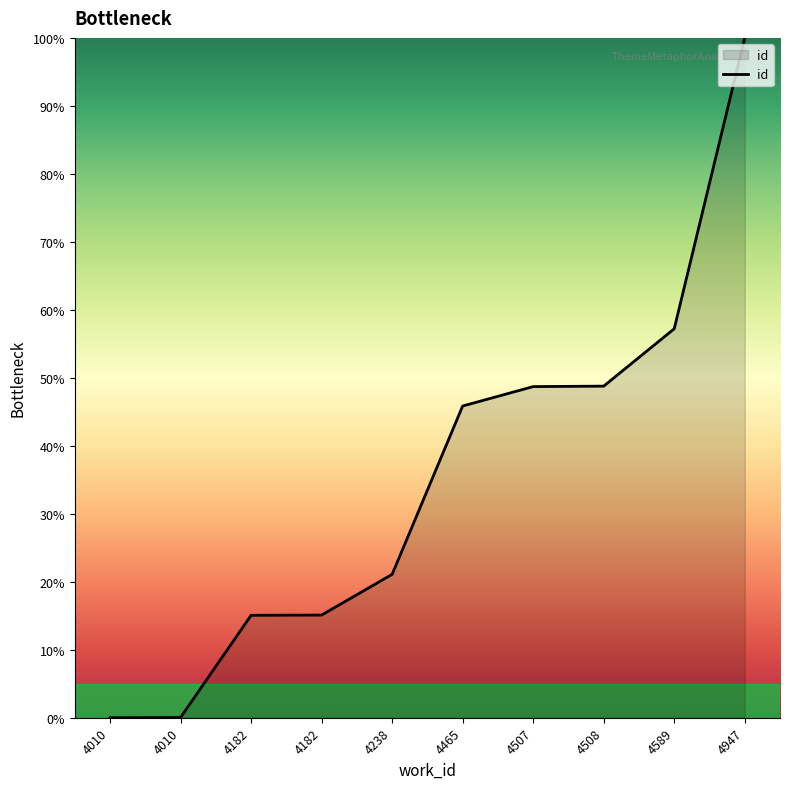

What is the change in value from 4238 to 4947?

+78.9